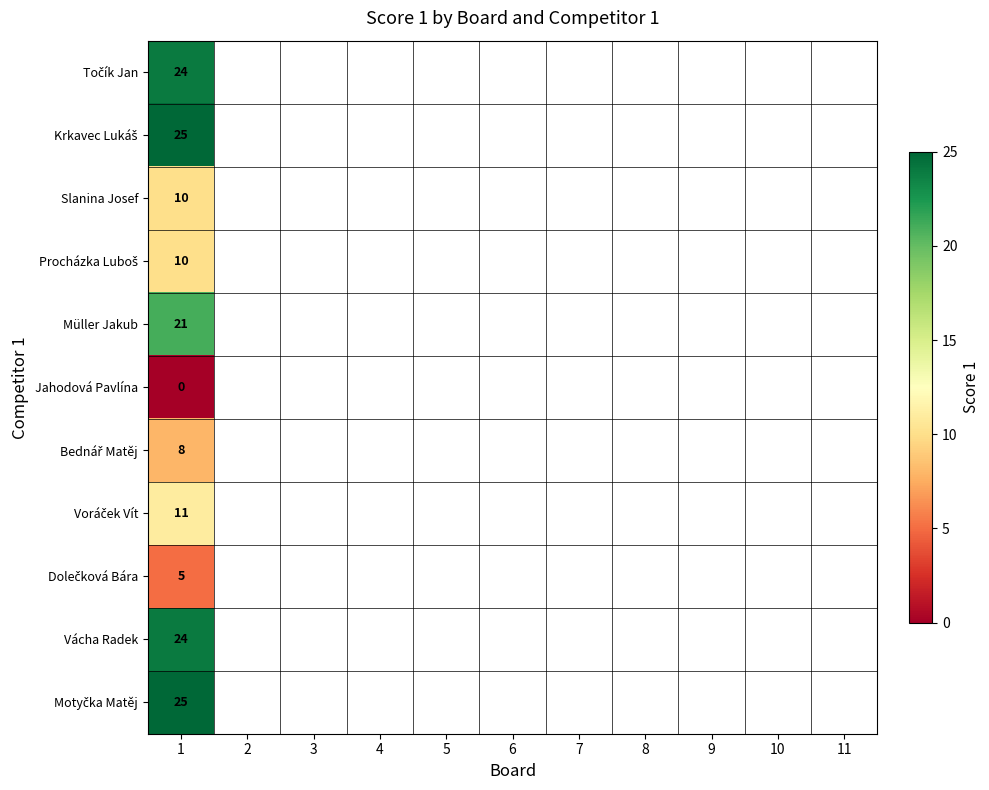

At how many categories does at least one series exceed 17?

1